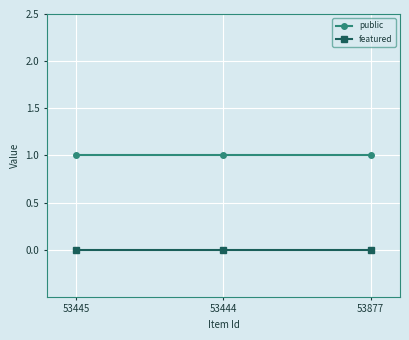

What is the label of the 2nd point from the left?

53444